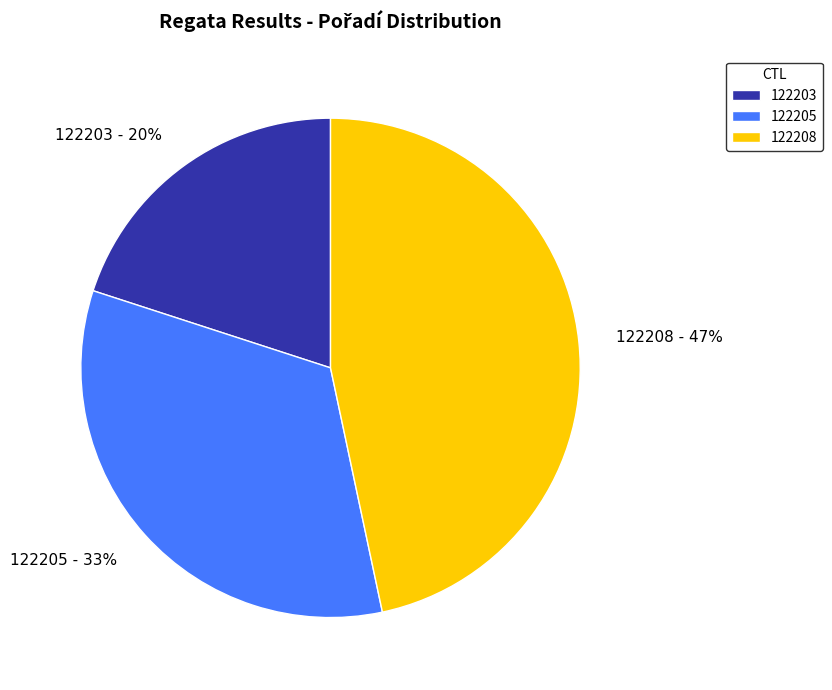

How many segments does this pie chart have?

3